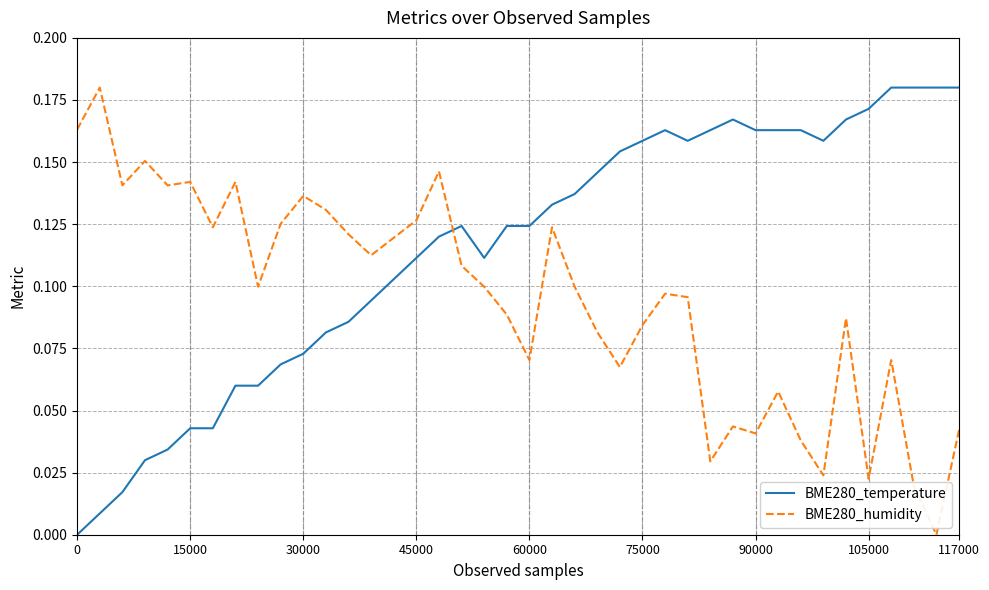

At how many categories does at least one series exceed 0?

40